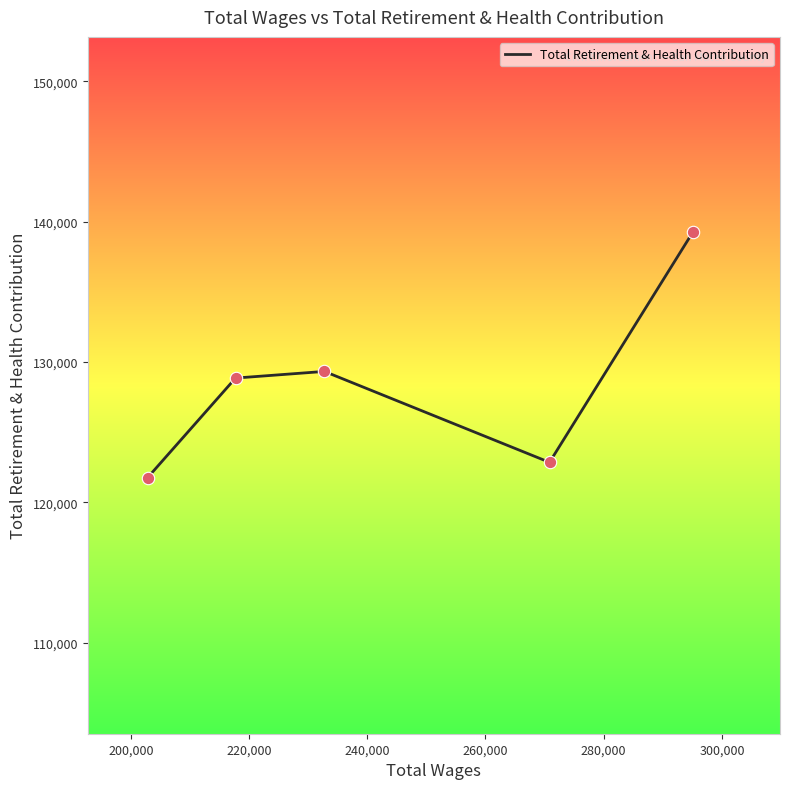

What is the change in value from 200,000 to 220,000?

+6481